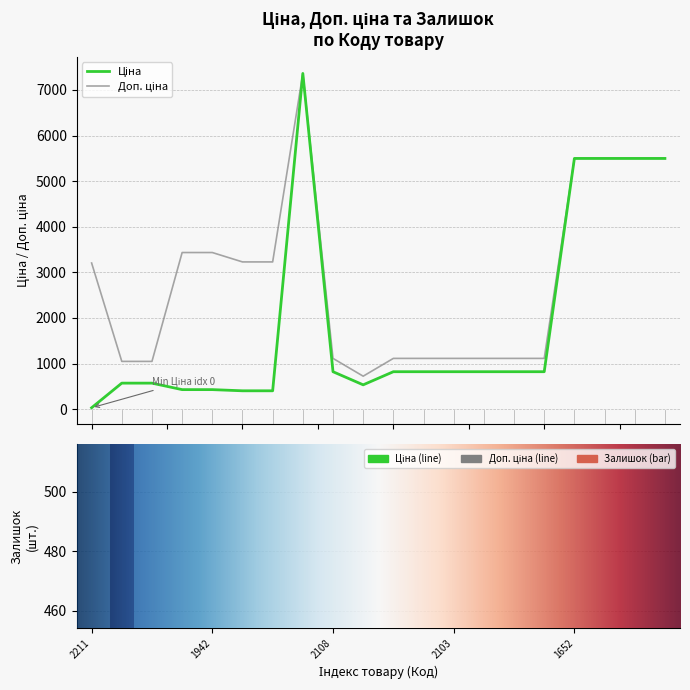

What is the difference between the second highest and minimum values in the Залишок series?

378.0